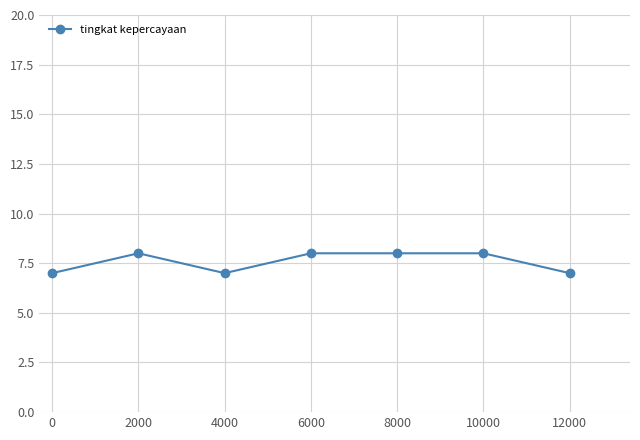

Count the values in the range 7 to 8.

7